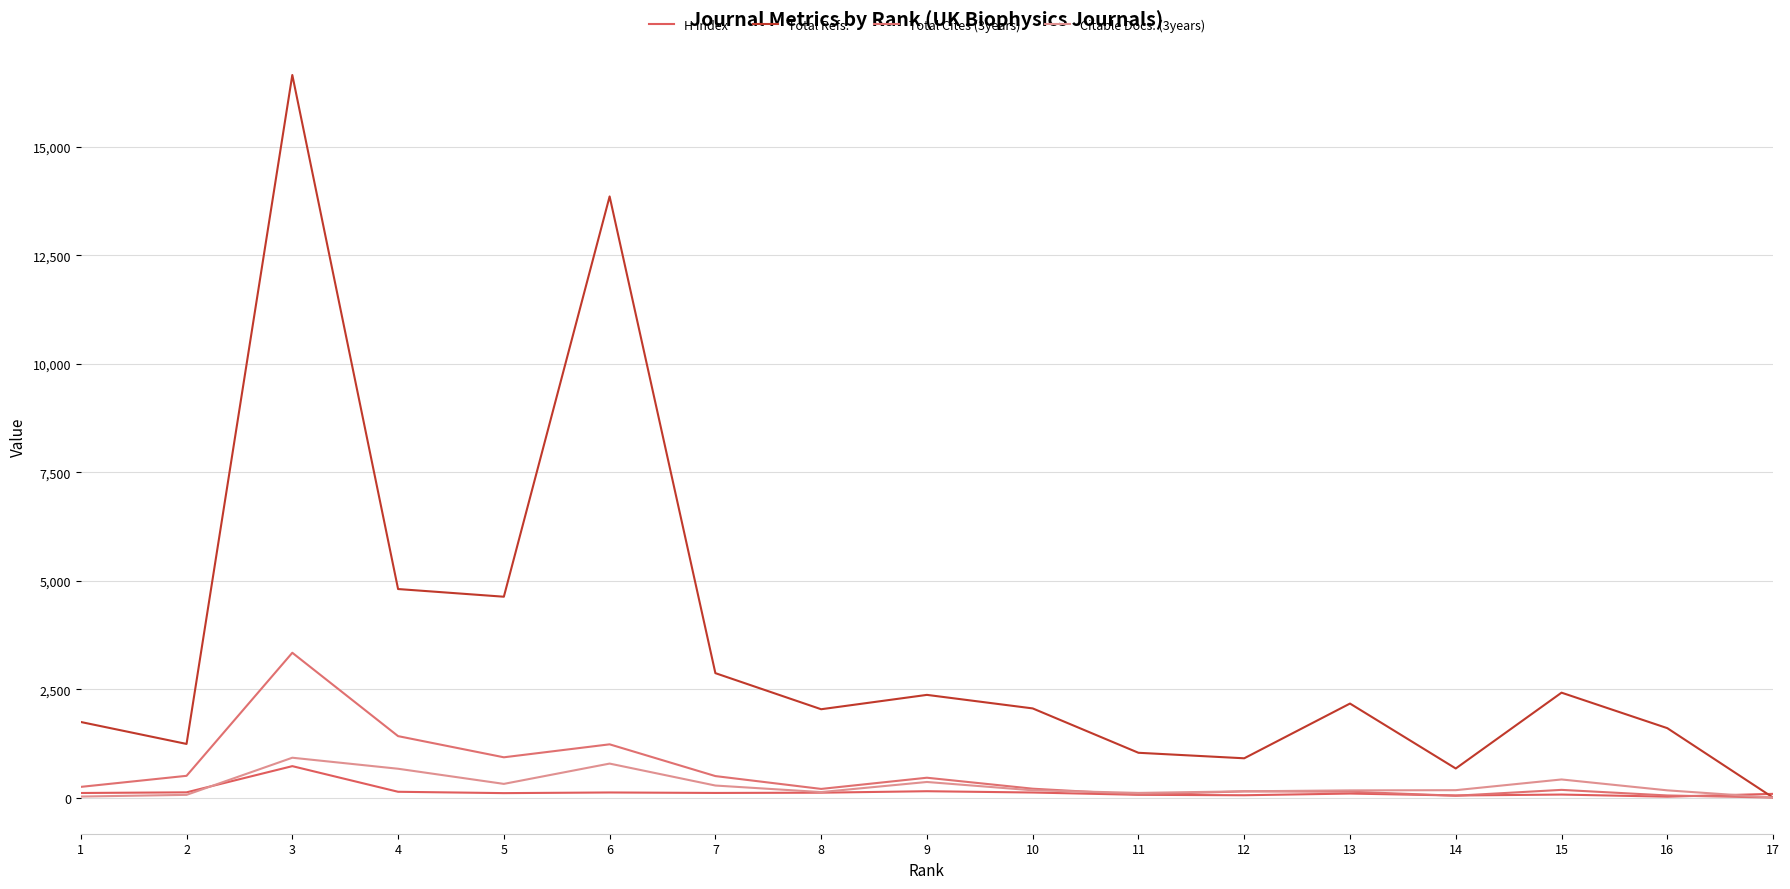

What is the average value of the Total Cites (3years) series?

567